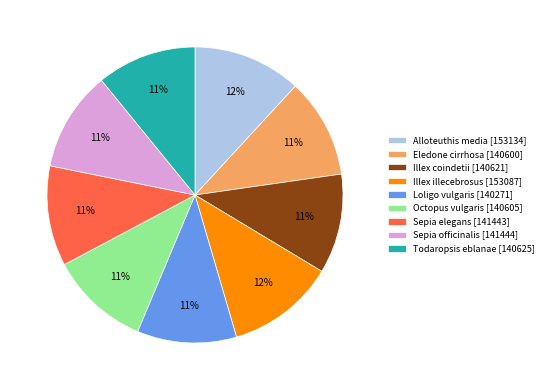

Is there any slice that represents more than half of the pie?

No